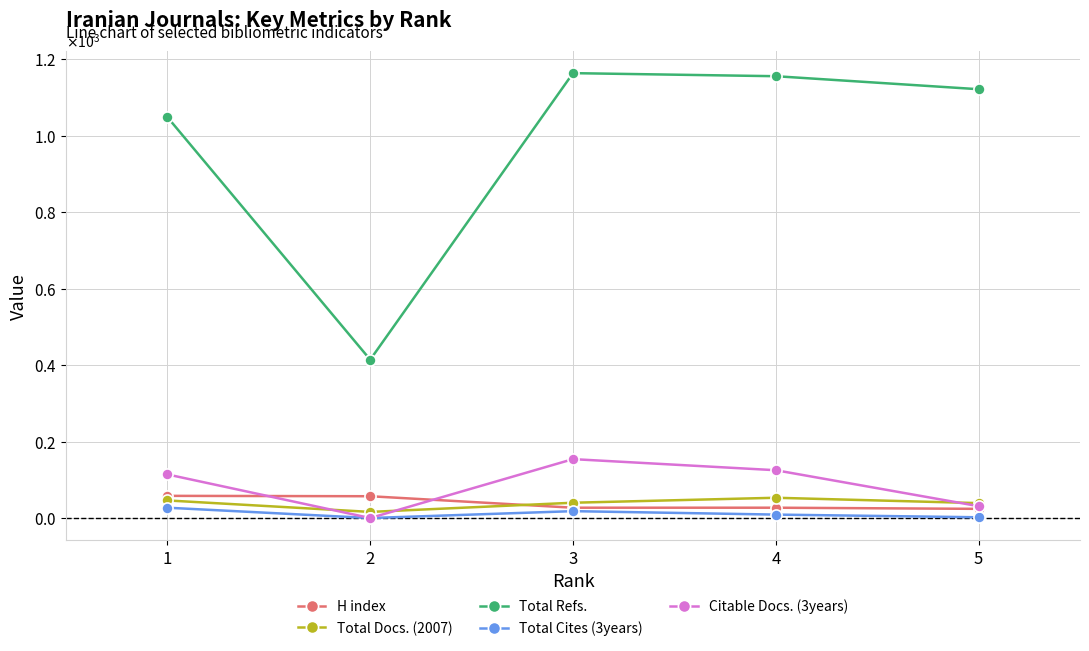

Where does the Total Refs. series first go above 1121?

3